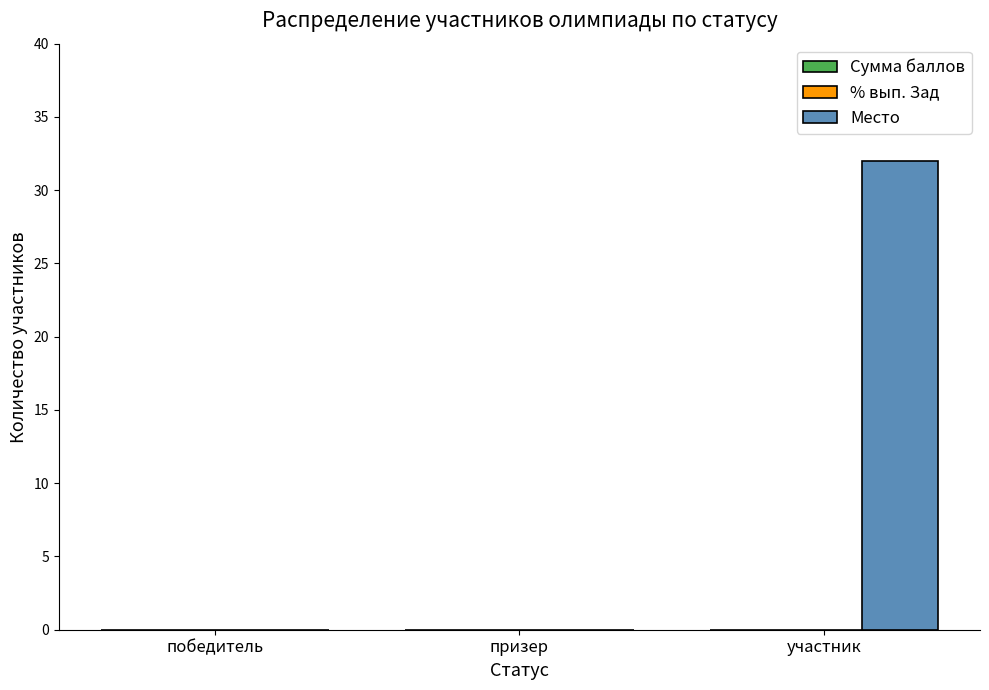

What is the change in value from победитель to участник?

+32